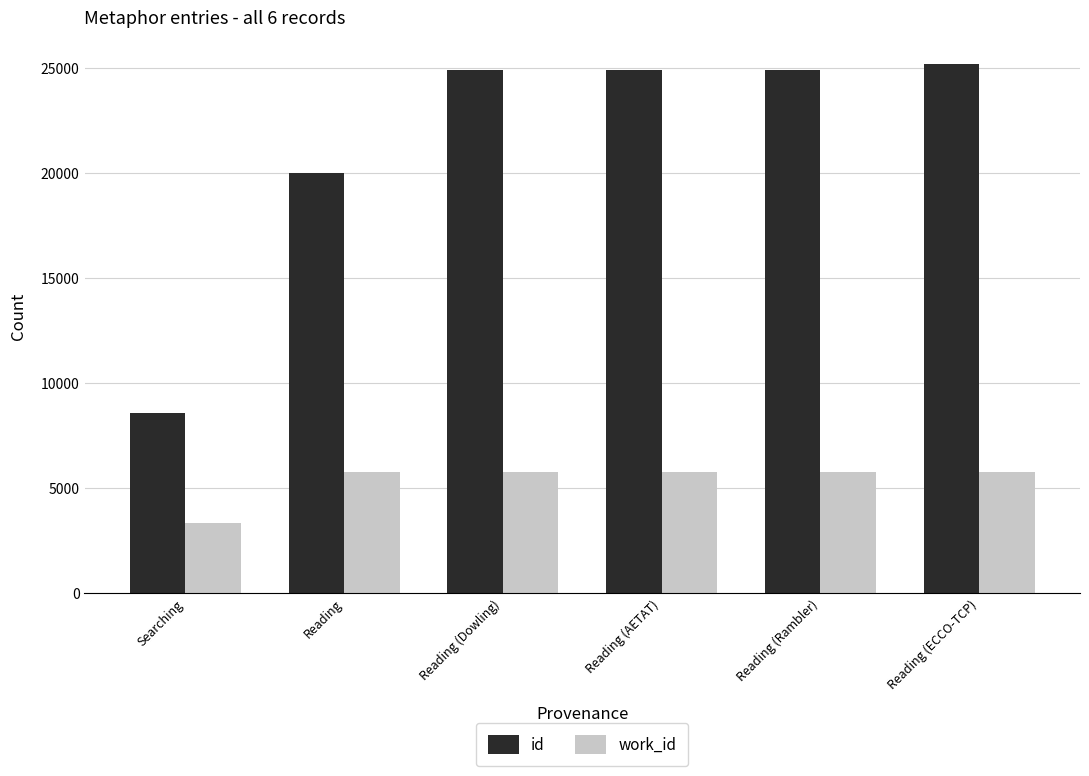

The work_id series shows 5767 at Reading (Dowling). True or false?

True